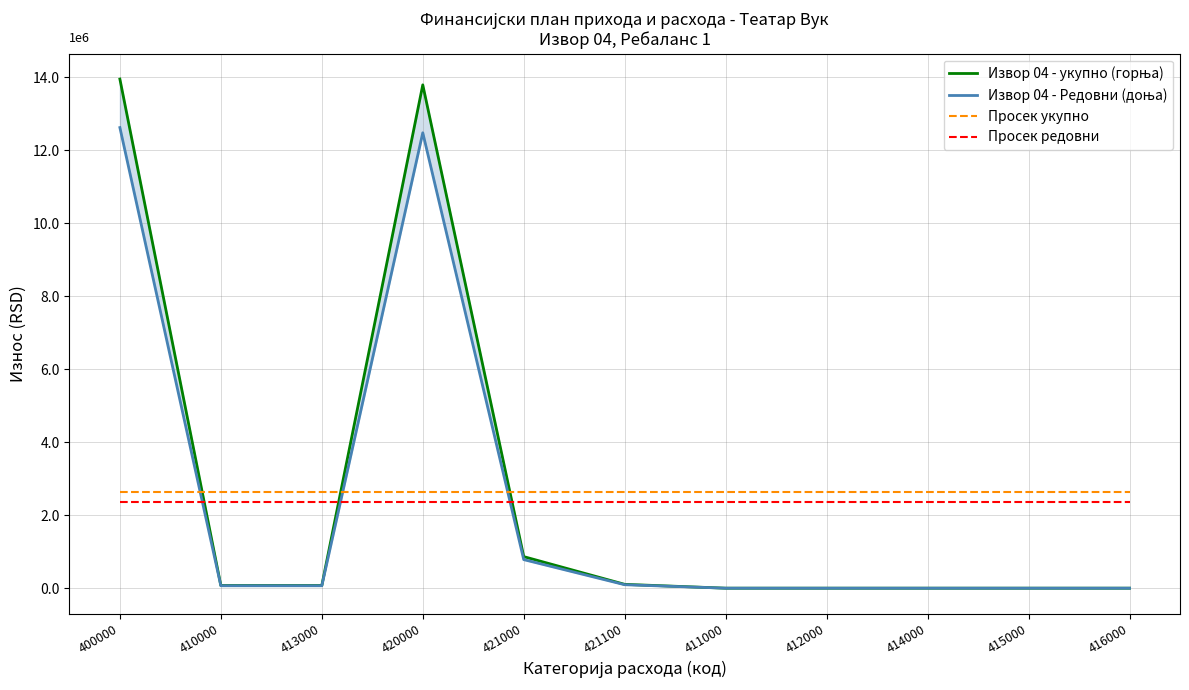

At which category does the chart reach its minimum across all series?

411000